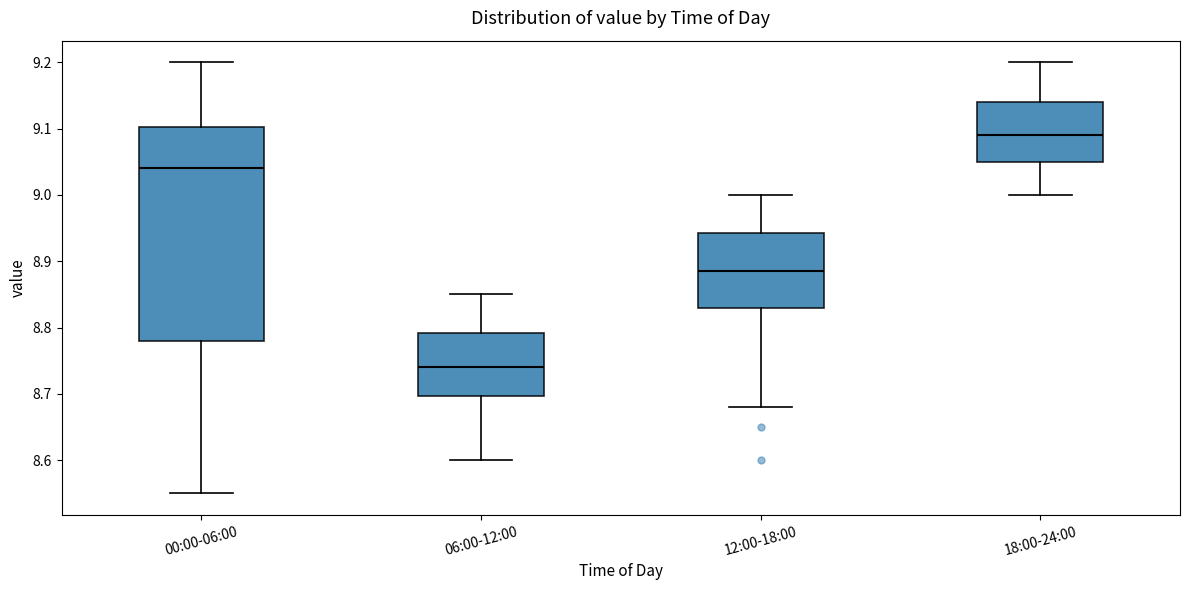

Where does the upper whisker of the box for 06:00-12:00 end on the y-axis? The values are not printed on the chart, so give them approximately, as read against the axis.

8.85